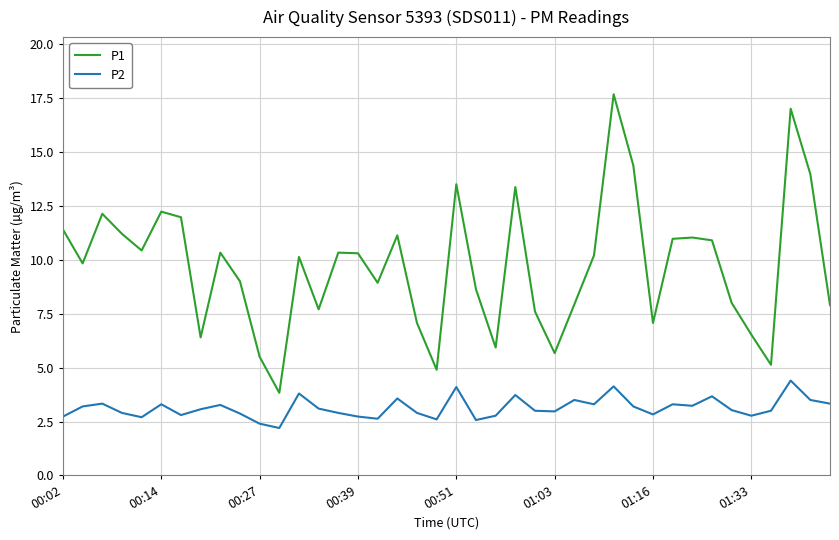

At how many categories does at least one series exceed 3?

40